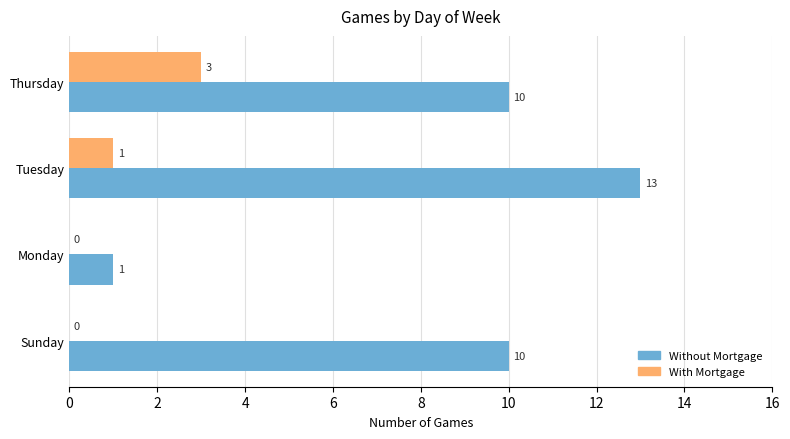

Is the value of Without Mortgage at Thursday greater than the value of With Mortgage at Sunday?

Yes